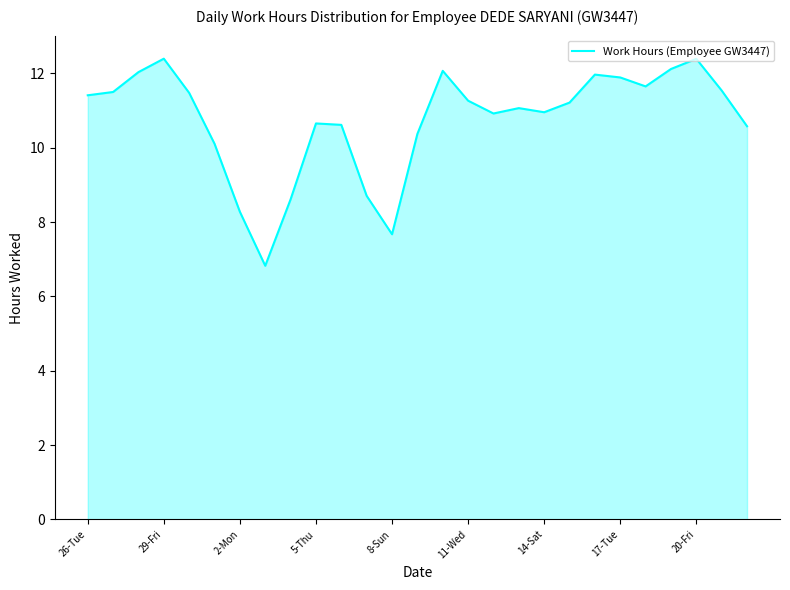

What is the smallest value displayed?

6.8